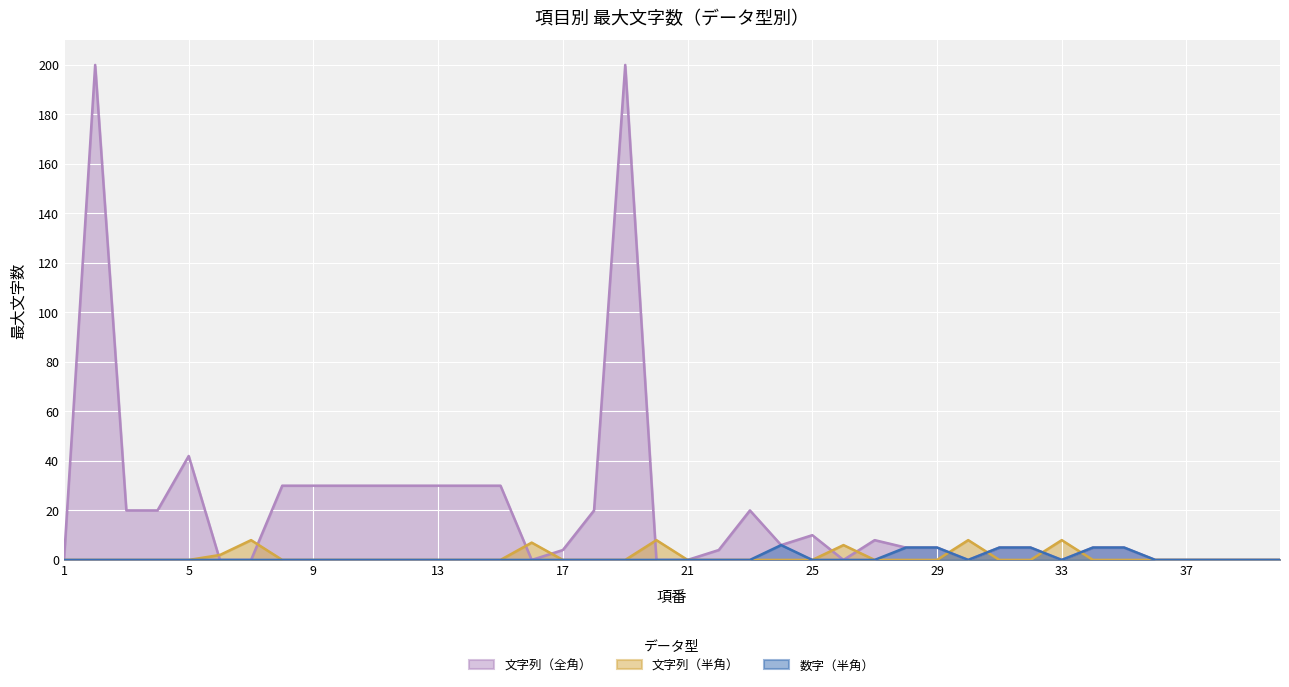

What is the spread (max minus min) of values at 25?

10